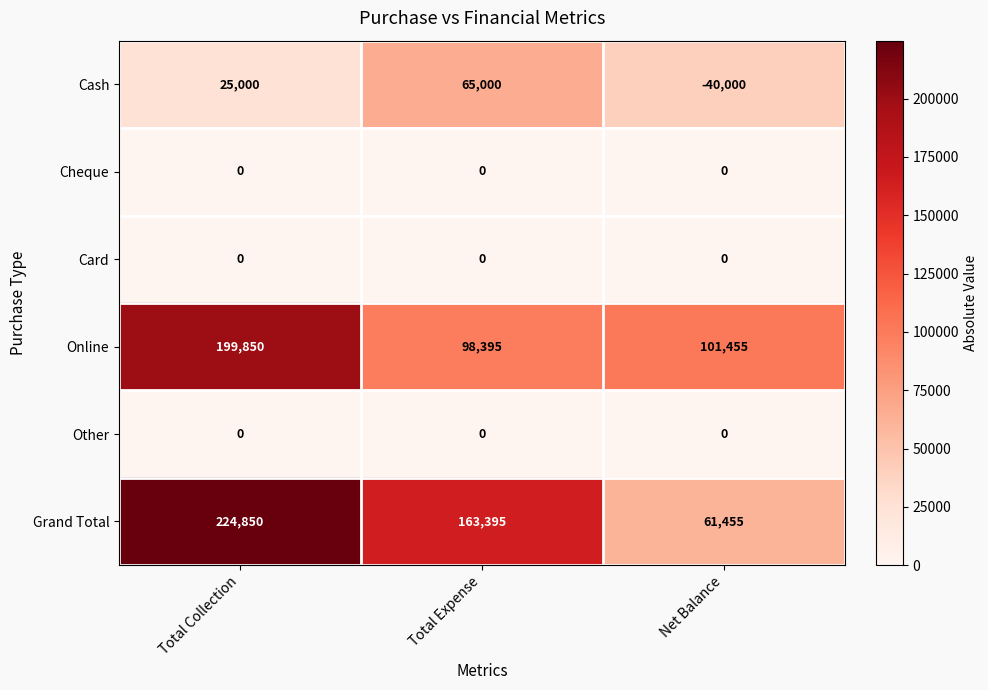

Where is Cash nearest to the value 12500?

Total Collection